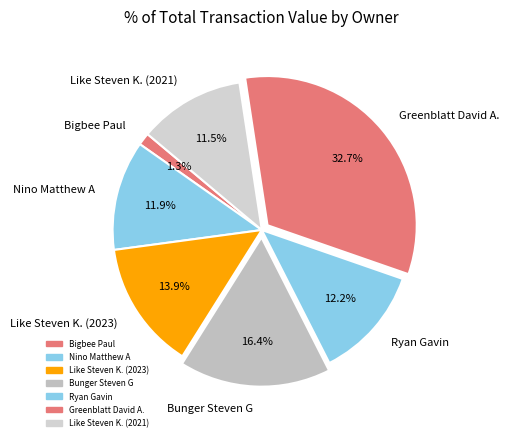

What is the ratio of the value at Bigbee Paul to the value at Bunger Steven G?

0.1